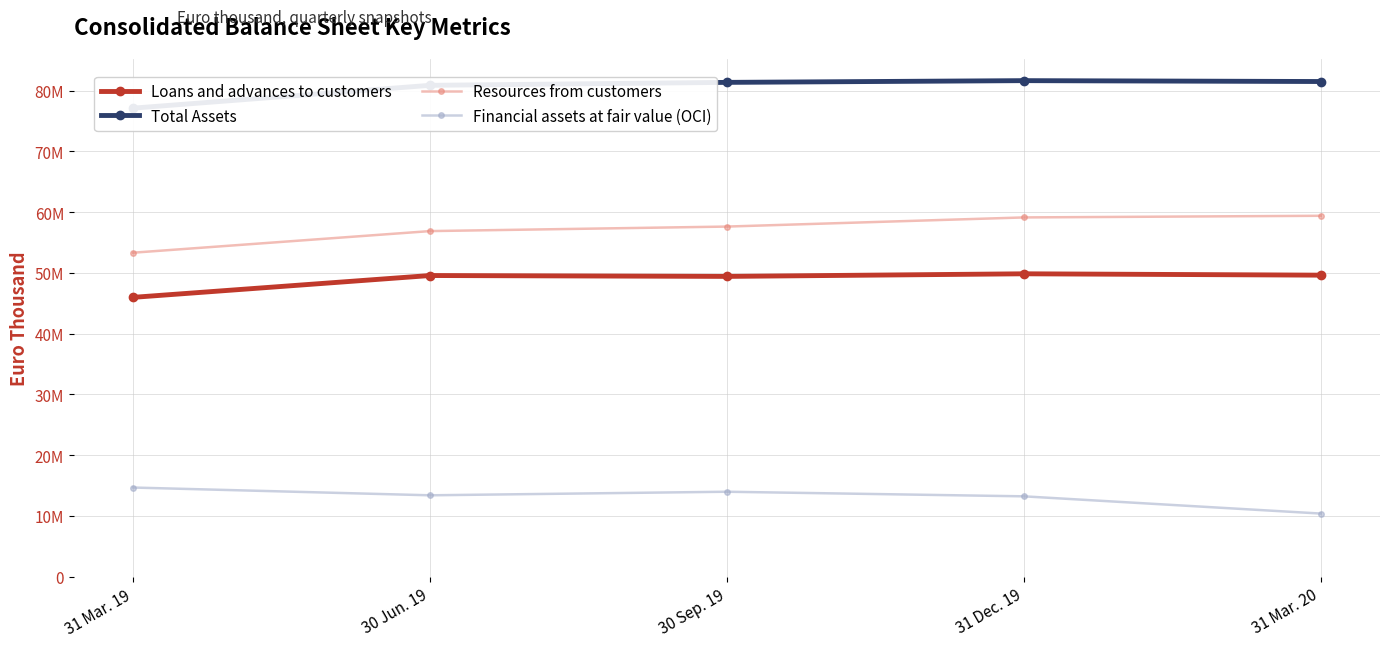

Does the chart display data point markers on the line(s)?

Yes